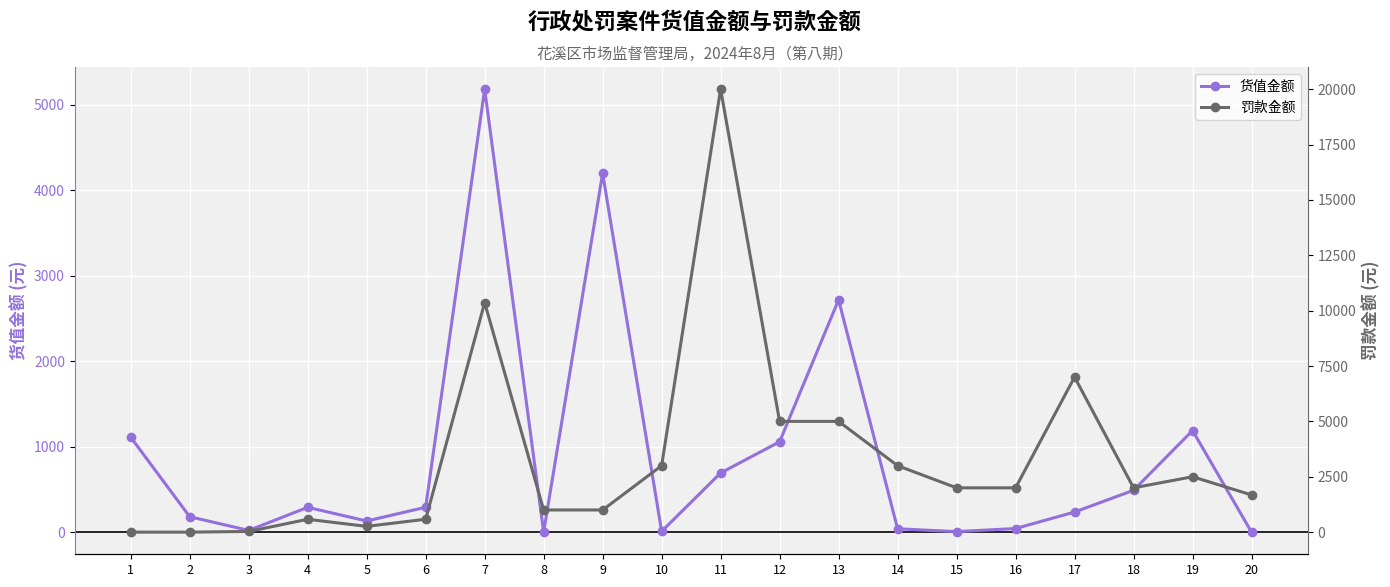

True or false: 罚款金额 and 货值金额 intersect in this chart.

True